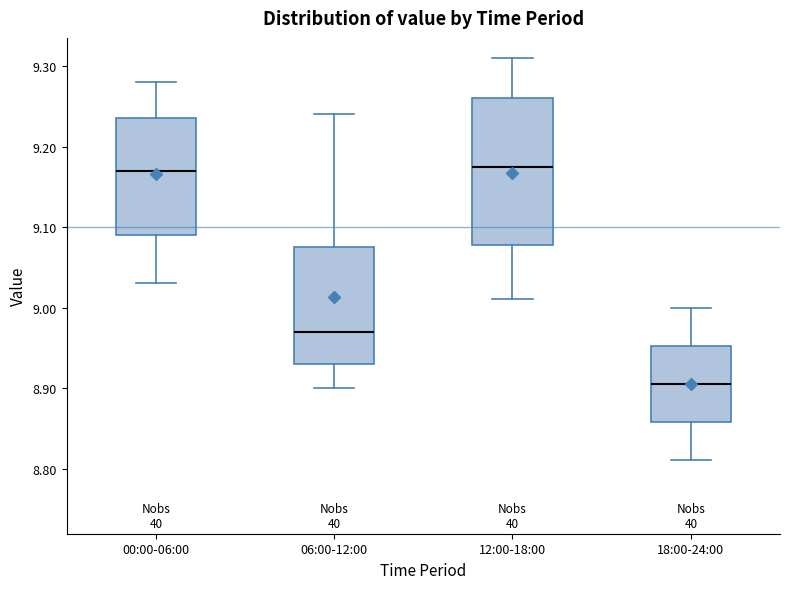

Where is the lower edge of the box for 12:00-18:00 on the y-axis? The values are not printed on the chart, so give them approximately, as read against the axis.

9.08